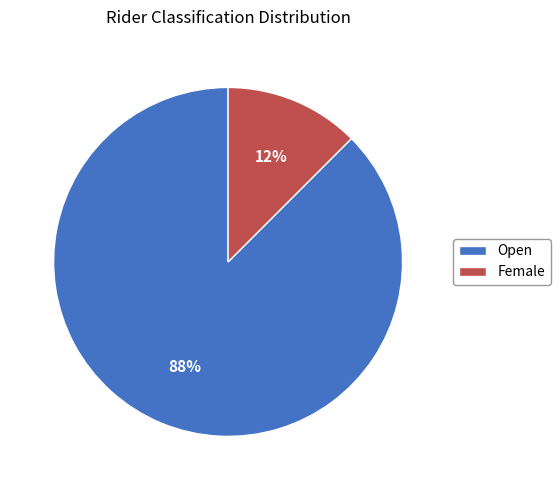

Which slice is the smallest?

Female